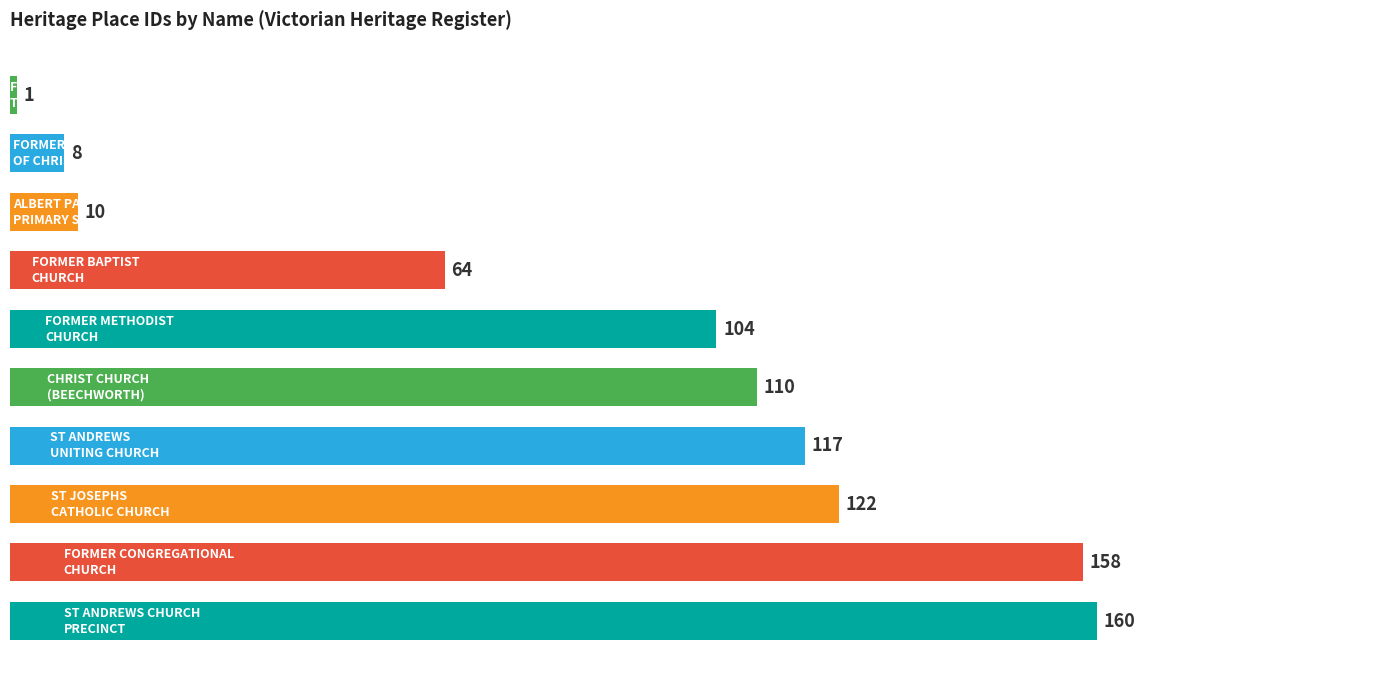

Reading bottom to top, extract all data points from this chart.

160	158	122	117	110	104	64	10	8	1